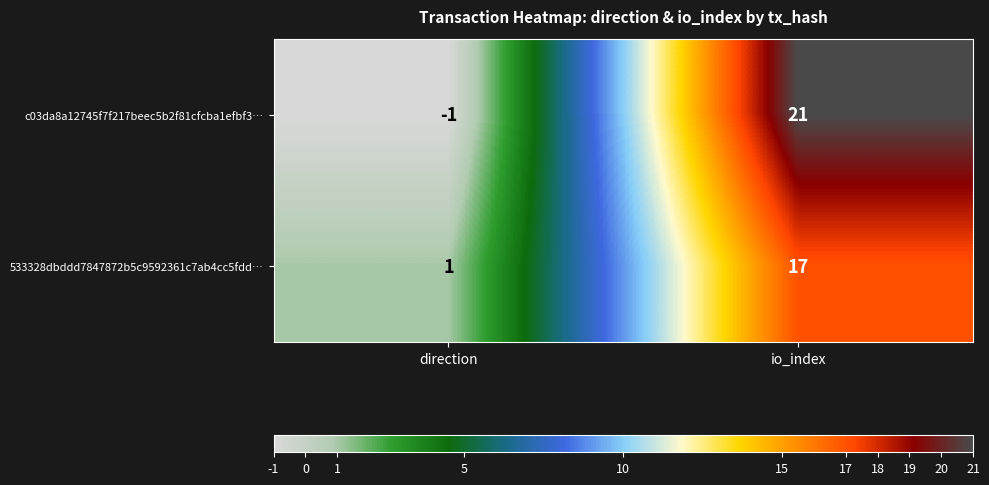

Reading left to right, what are all the values shown in this chart?

c03da8a12745f7f217beec5b2f81cfcba1efbf3…: direction=-1	io_index=21
533328dbddd7847872b5c9592361c7ab4cc5fdd…: direction=1	io_index=17